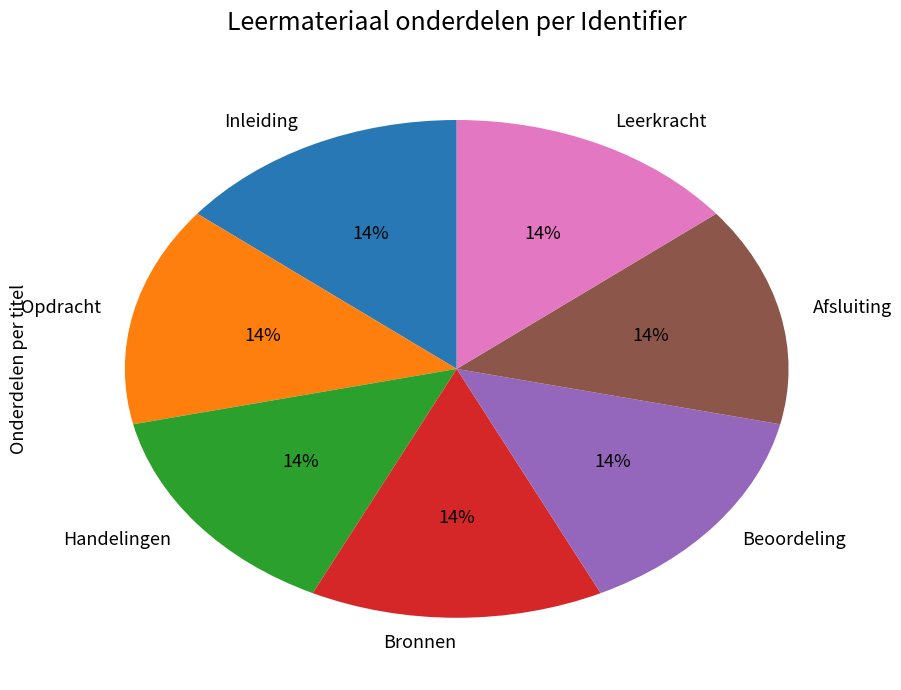

What is the ratio of the value at Bronnen to the value at Afsluiting?

1.0